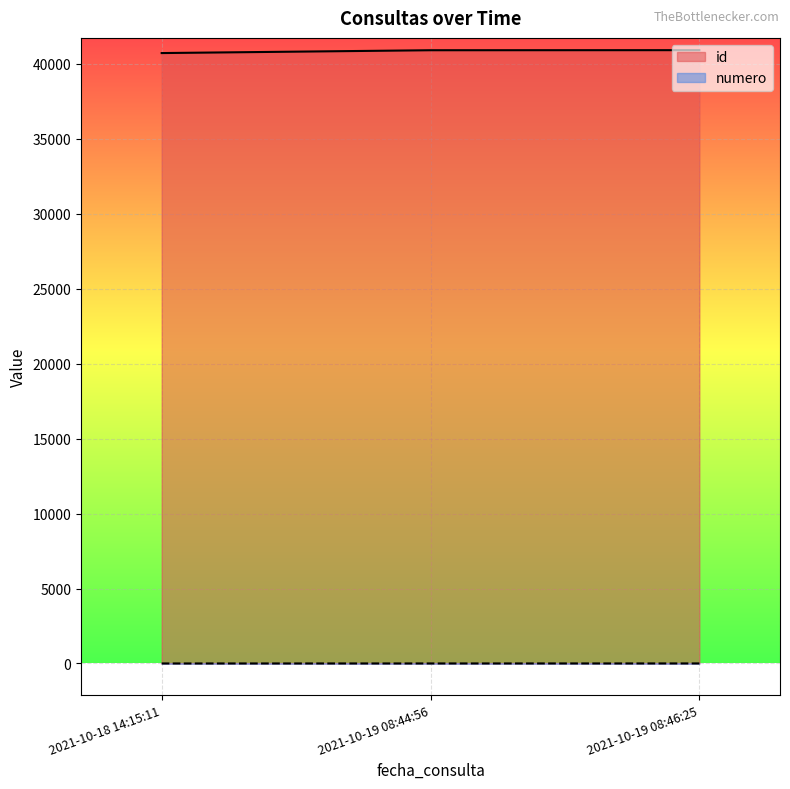

Which has a higher value, 2021-10-19 08:44:56 or 2021-10-18 14:15:11?

2021-10-19 08:44:56